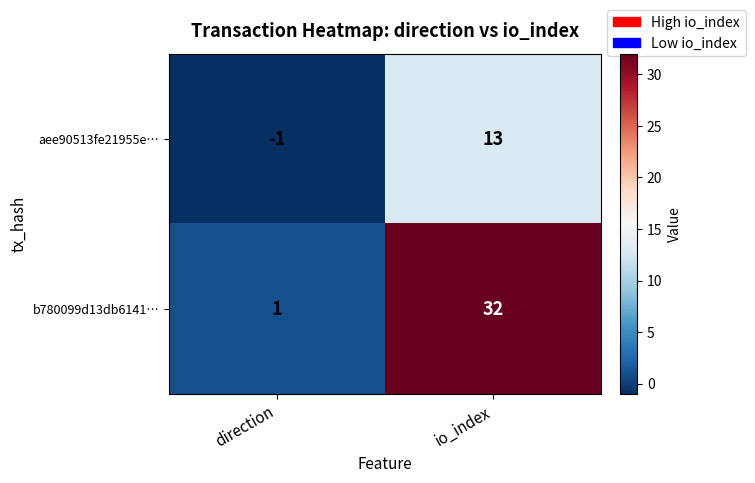

What is the sum of the b780099d13db6141… values at io_index and direction?

33